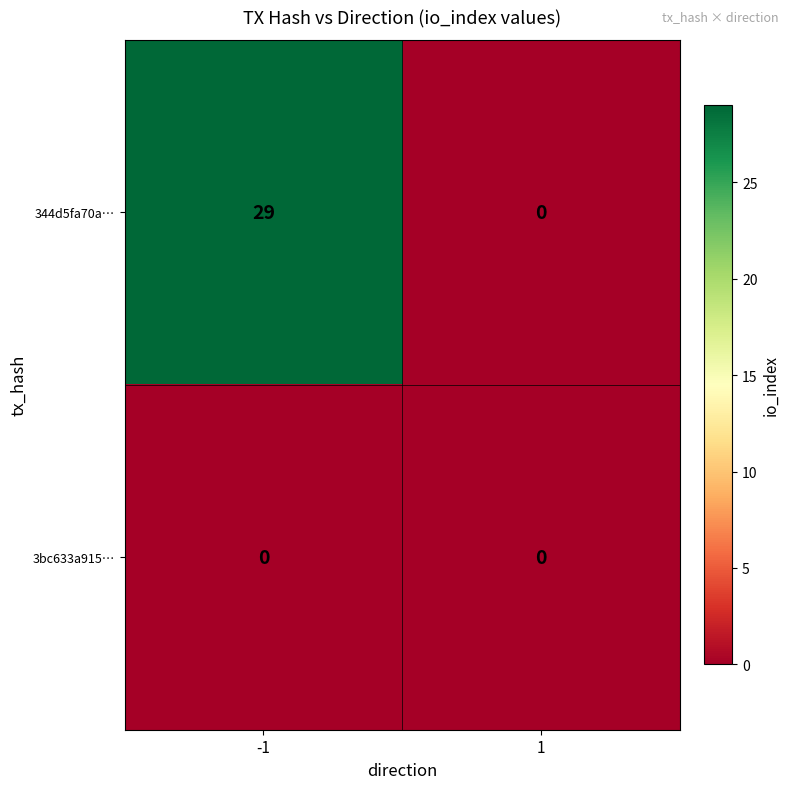

Reading left to right, what are all the values shown in this chart?

344d5fa70a…: 29	0
3bc633a915…: 0	0